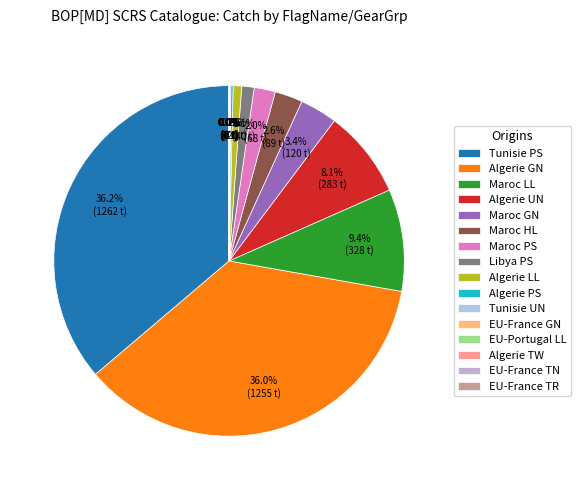

The Algerie LL slice represents 11% of the pie. True or false?

False